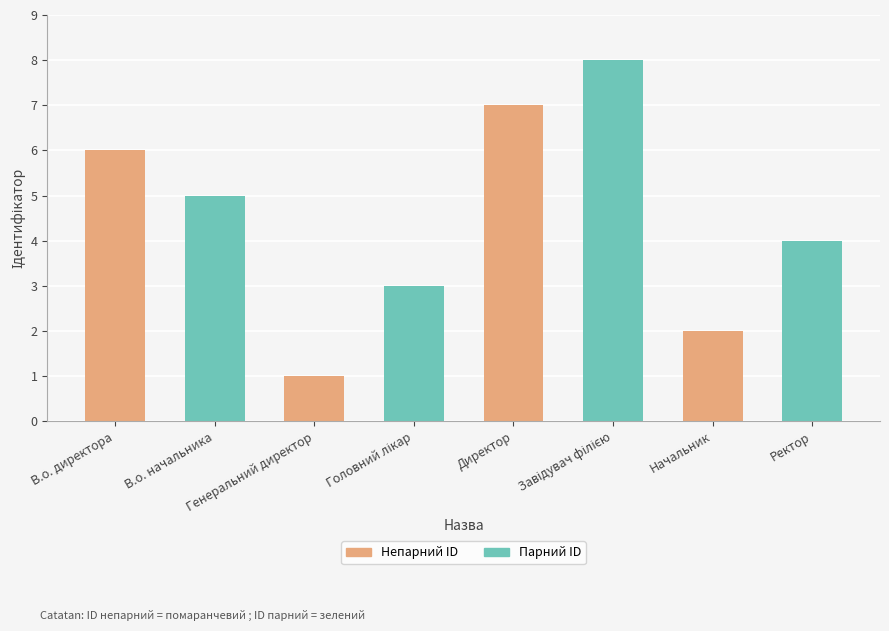

What is the label of the 7th bar from the right?

В.о. начальника